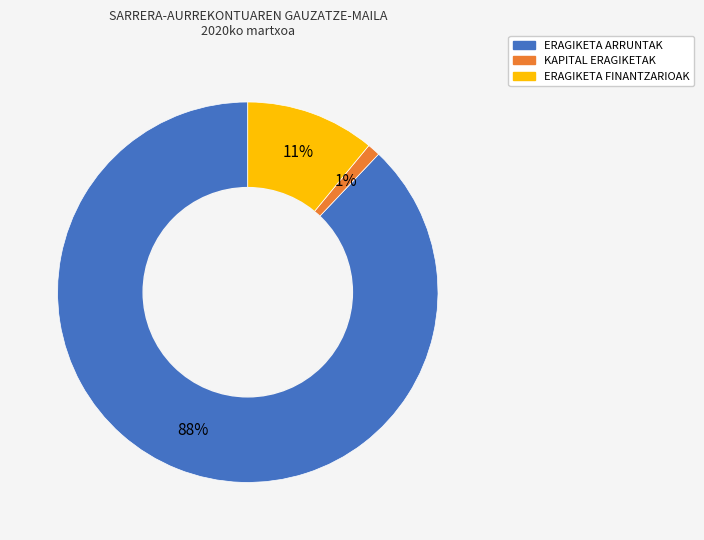

Which slice represents more than half of the pie?

ERAGIKETA ARRUNTAK